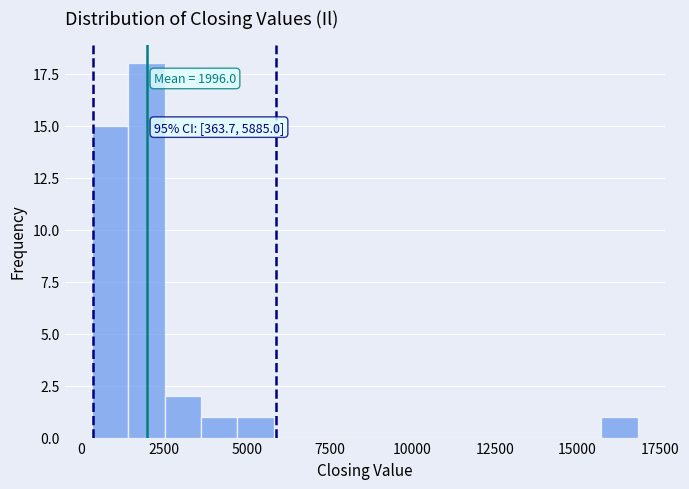

Around what value on the x-axis is the tallest bar? Give the approximate position of its centre, as read against the axis.

2000